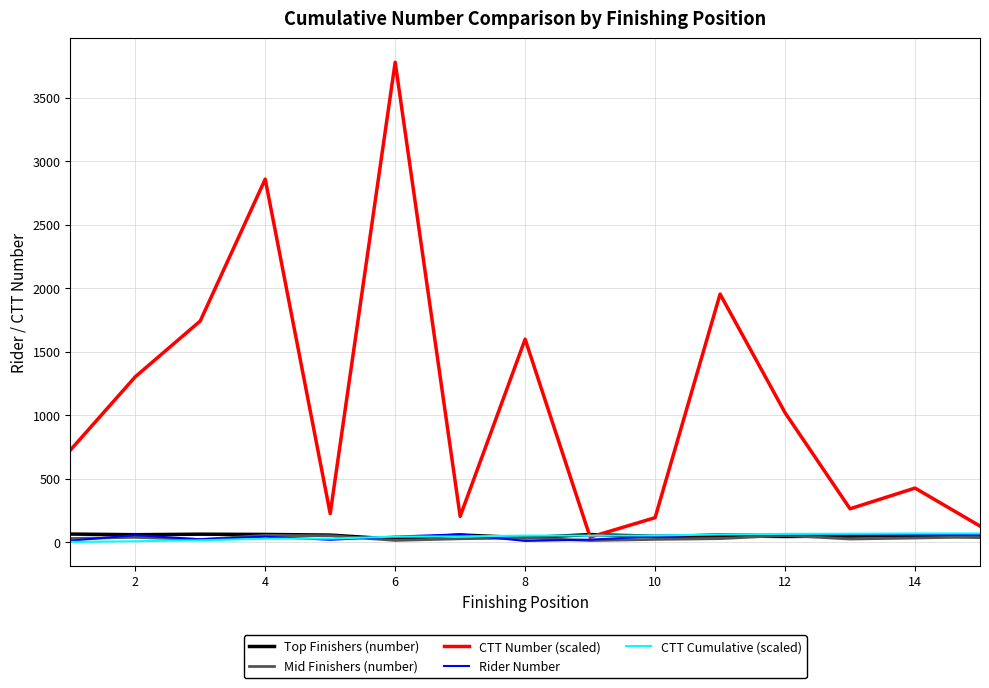

Which series has the largest total across all categories?

CTT Number (scaled)